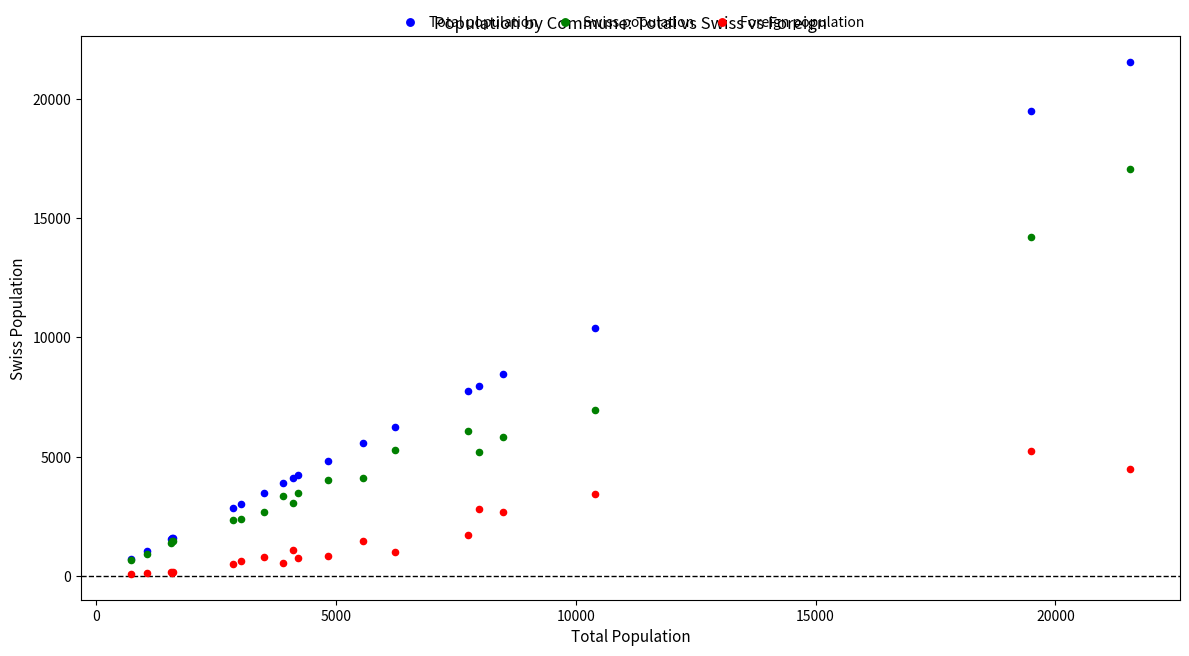

What are all the series names shown in the legend?

Total population, Swiss population, Foreign population